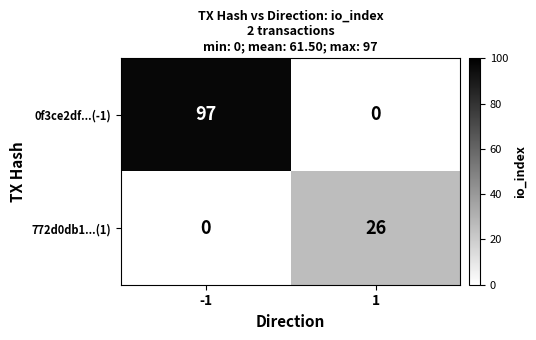

What is the highest value of the 0f3ce2df...(-1) series?

97